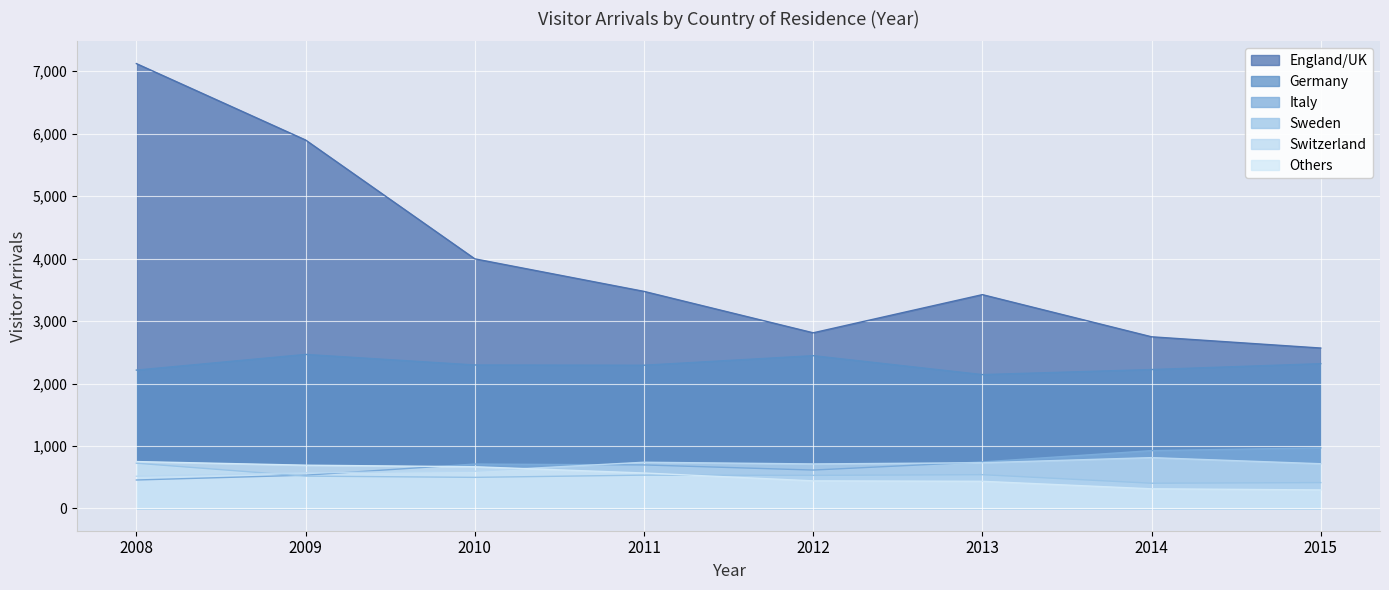

True or false: Italy has a value of 711 at 2010.

True